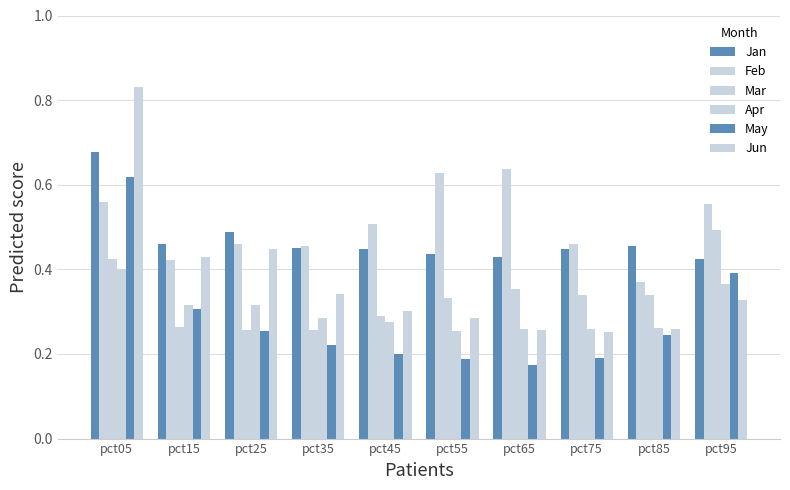

How many groups of bars are there?

10